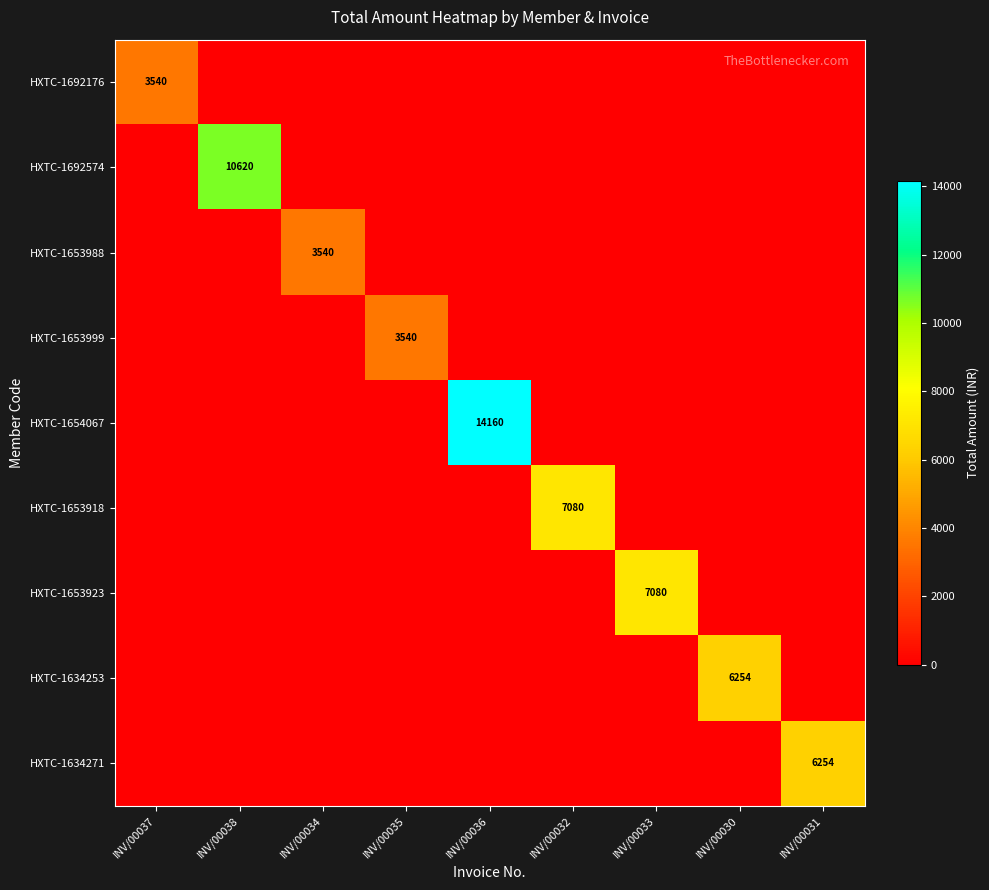

How many series are shown in this chart?

9